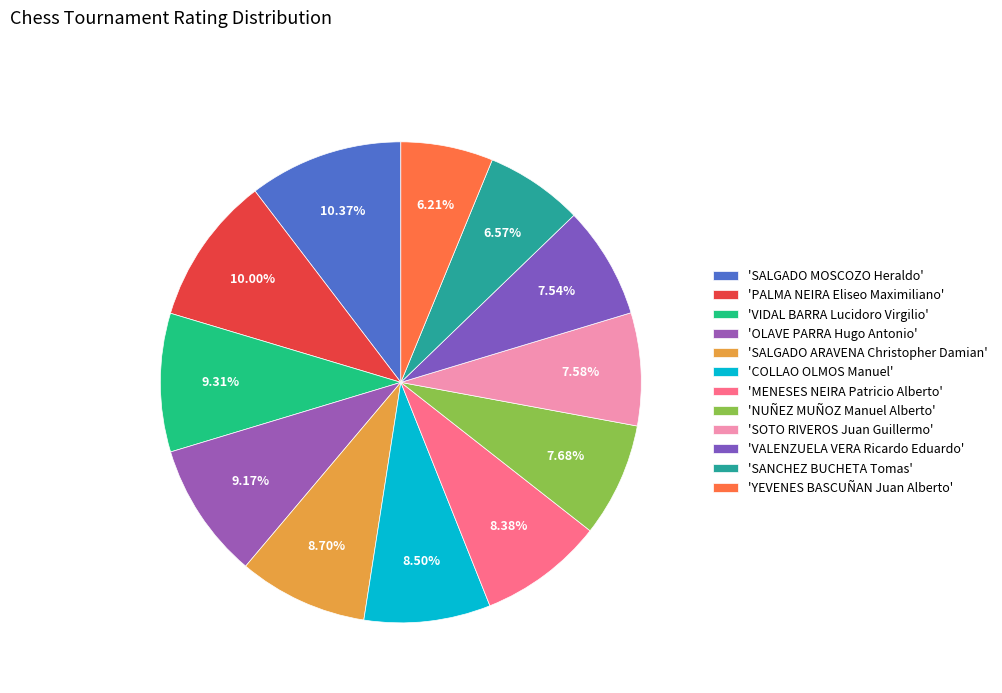

How many slices are in this pie chart?

12